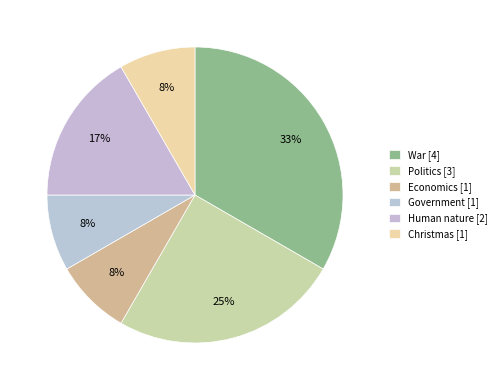

How many segments does this pie chart have?

6